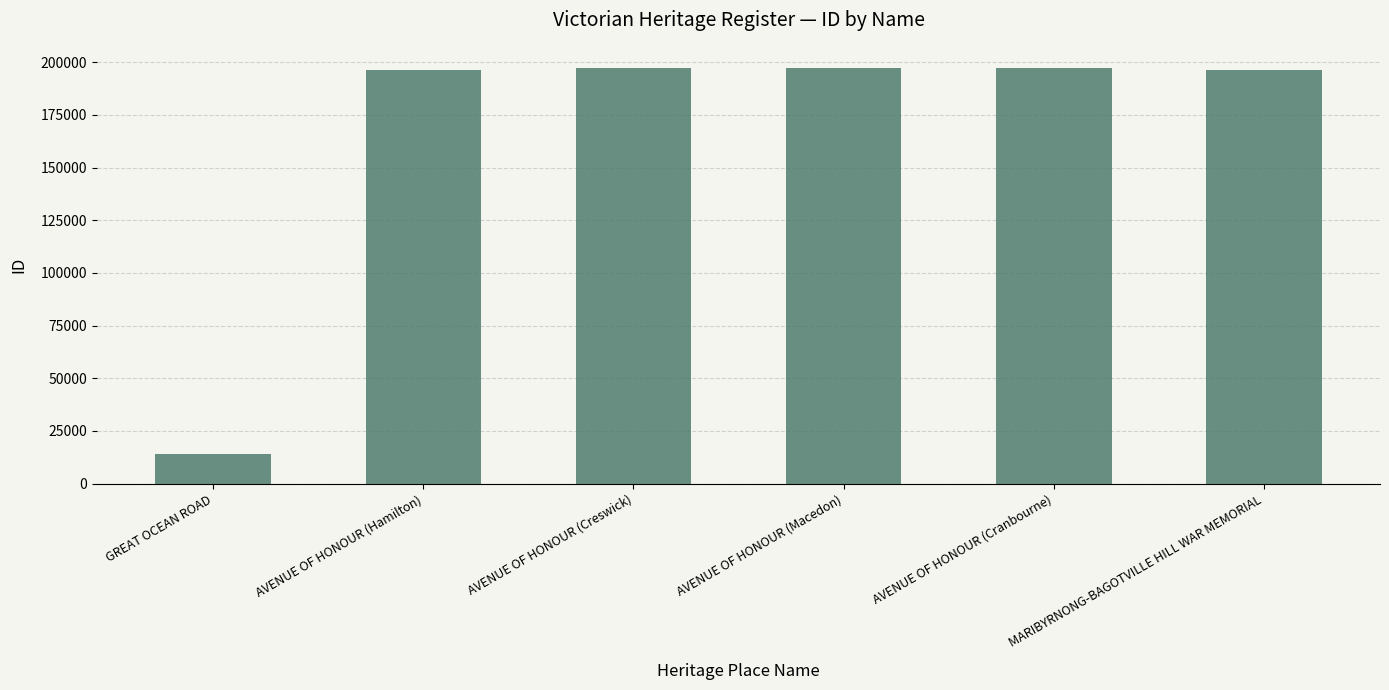

What is the approximate value at AVENUE OF HONOUR (Cranbourne), to the nearest 10?

197430